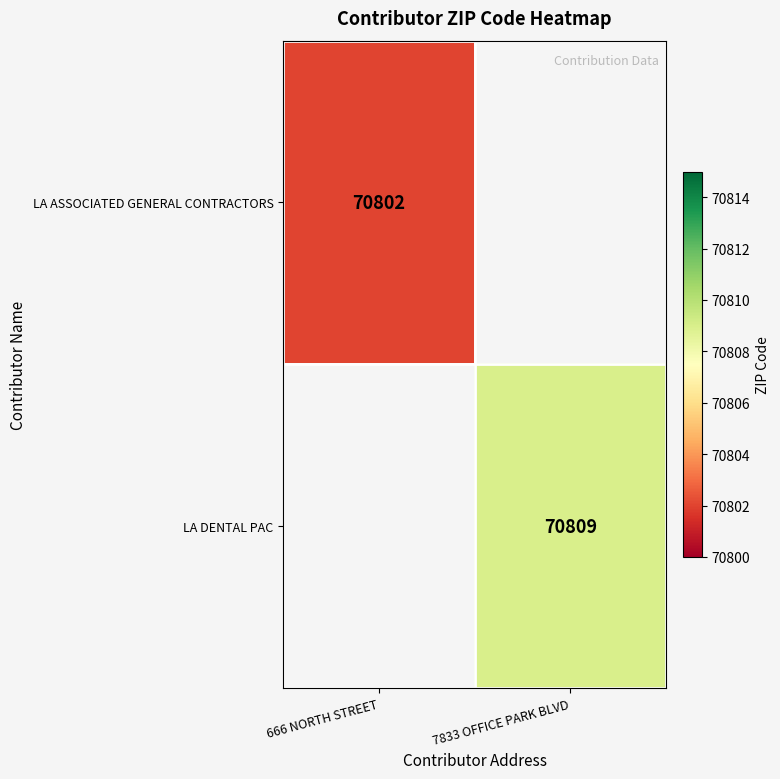

How many distinct data groups are displayed?

2